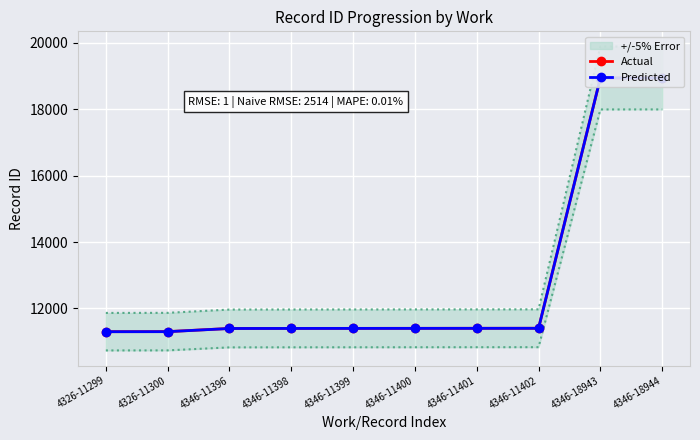

Is it true that Predicted equals 28491 at 4346-18944?

False